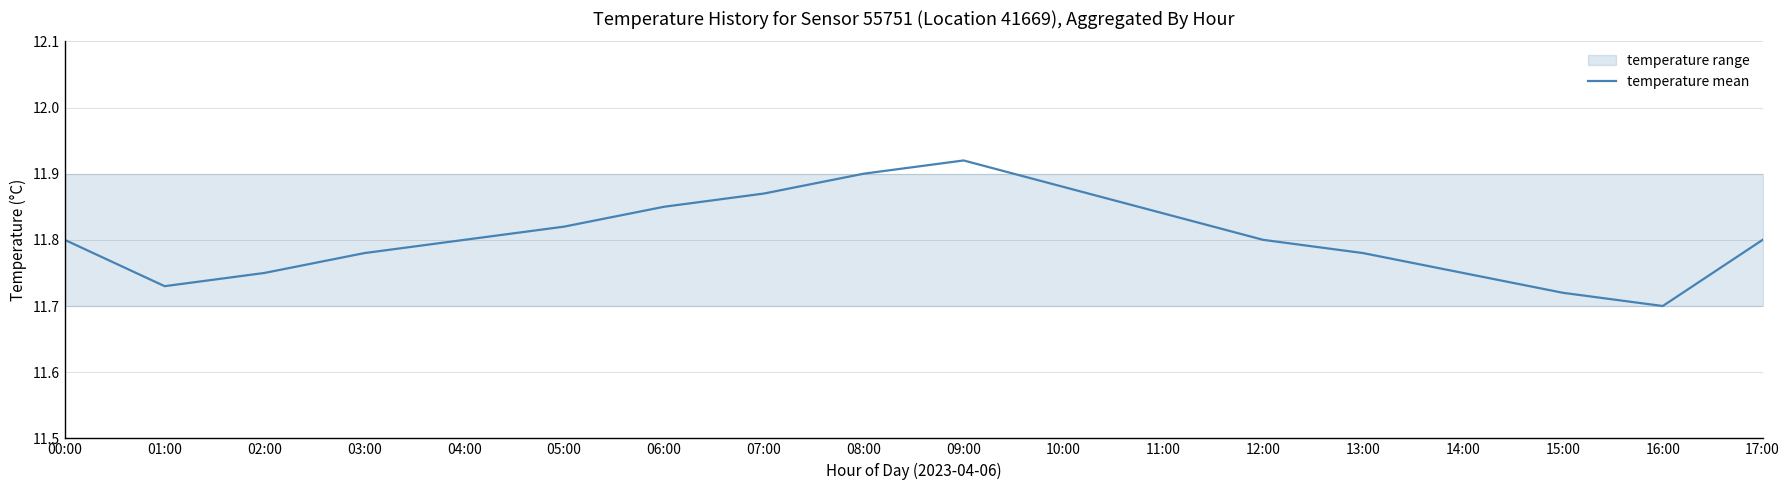

What is the label of the 16th point from the right?

02:00